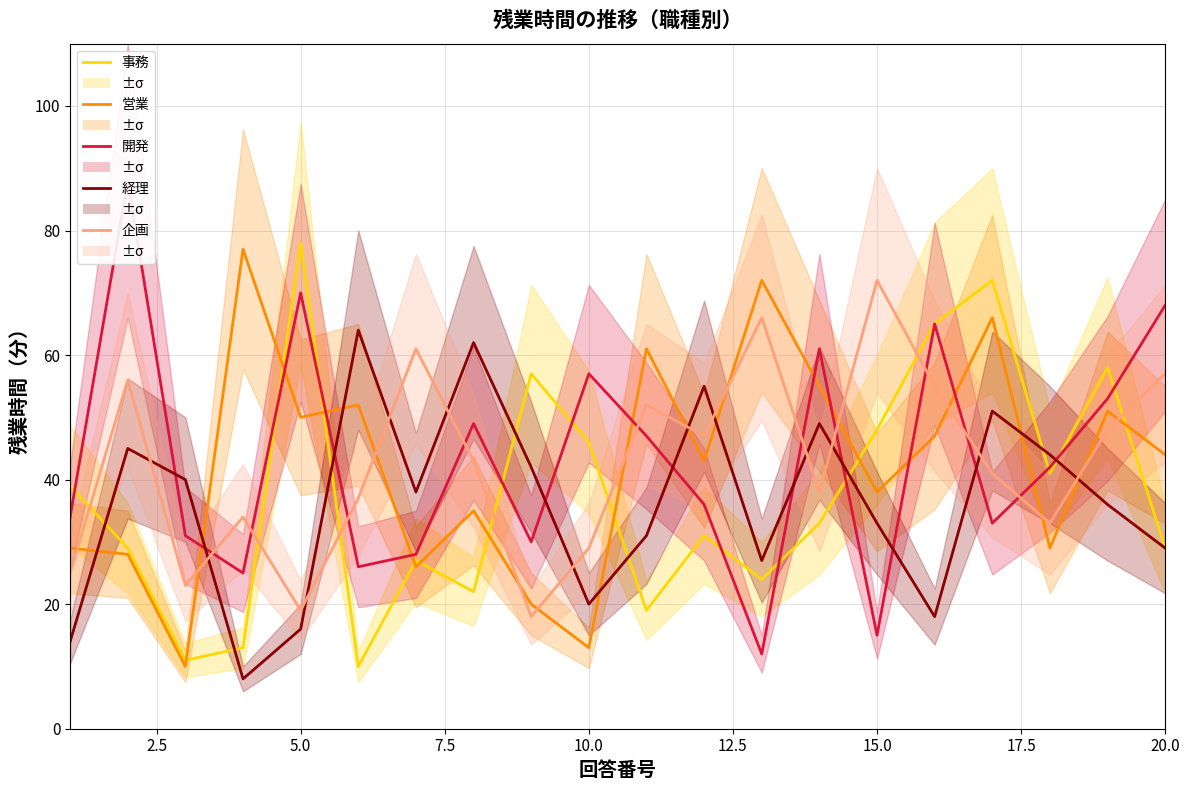

True or false: 営業 has a value of 10 at 20.0.

False